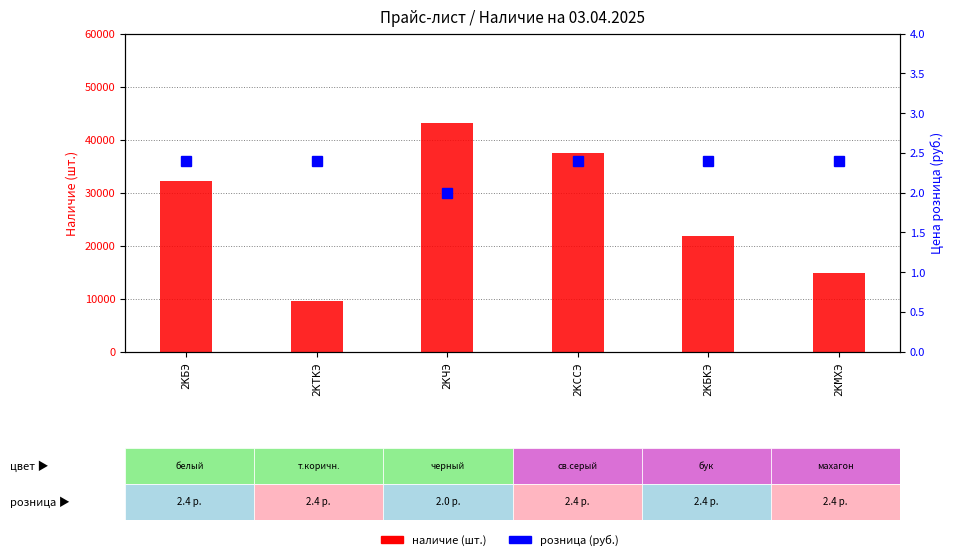

At which category does the chart reach its minimum across all series?

2КЧЭ